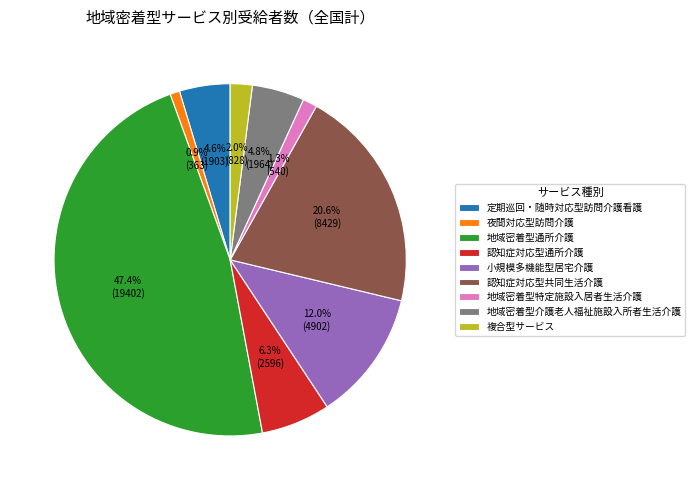

Combined, what portion of the pie is 地域密着型介護老人福祉施設入所者生活介護 and 複合型サービス?

6.8%